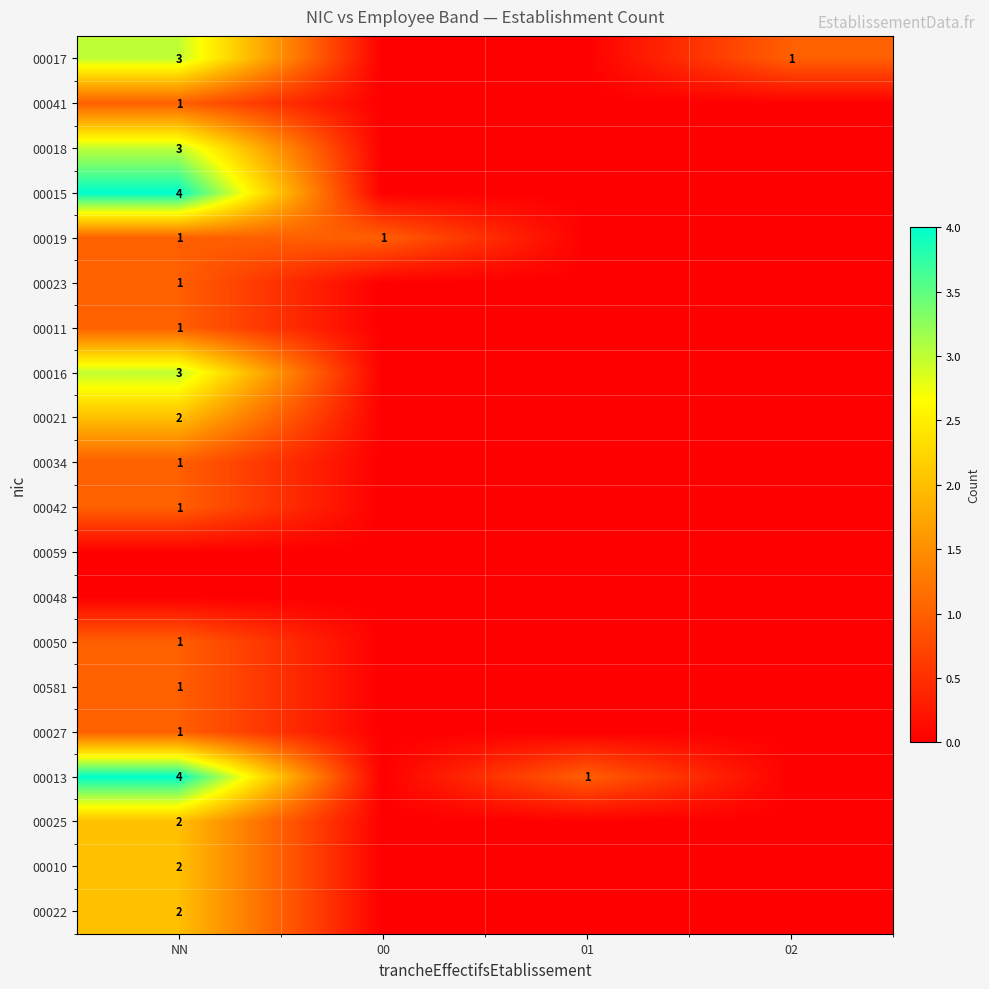

The value of 00013 at 01 is 1. True or false?

True